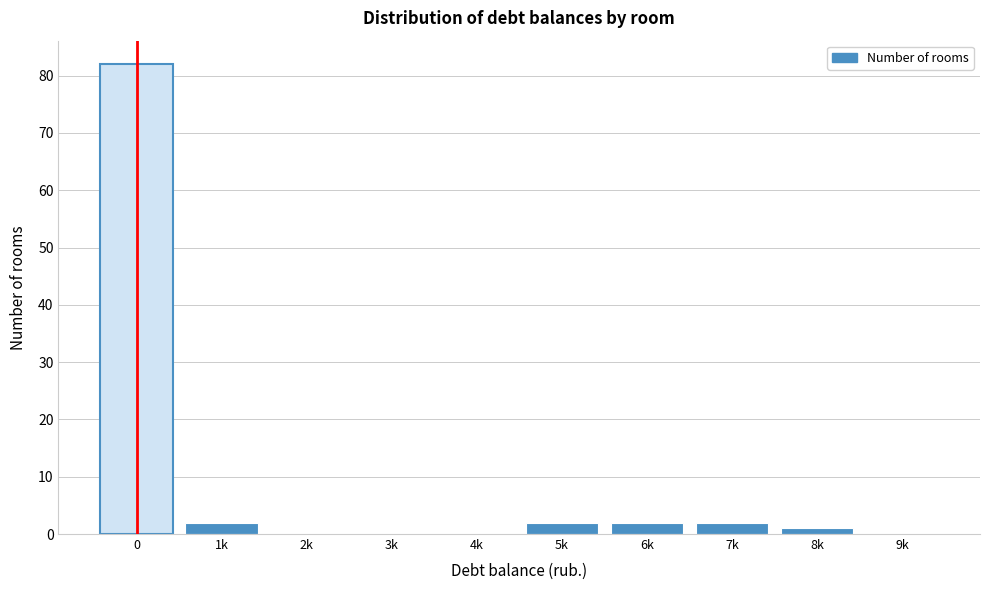

Reading left to right, list all the values displayed in this chart.

0=82	1k=2	2k=0	3k=0	4k=0	5k=2	6k=2	7k=2	8k=1	9k=0